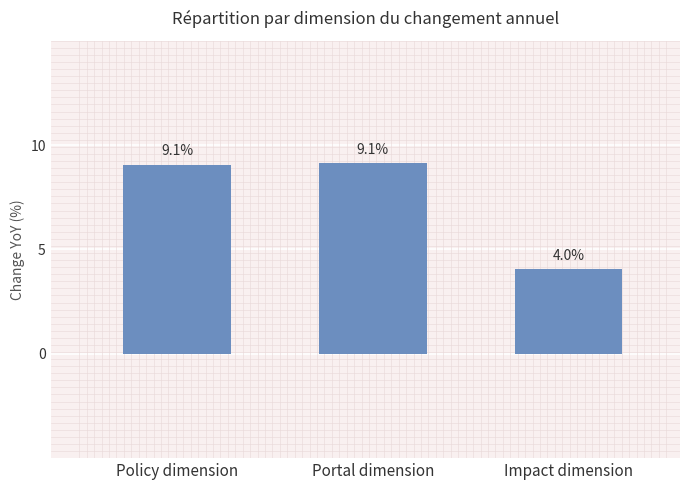

What is the minimum value shown in the chart?

4.0